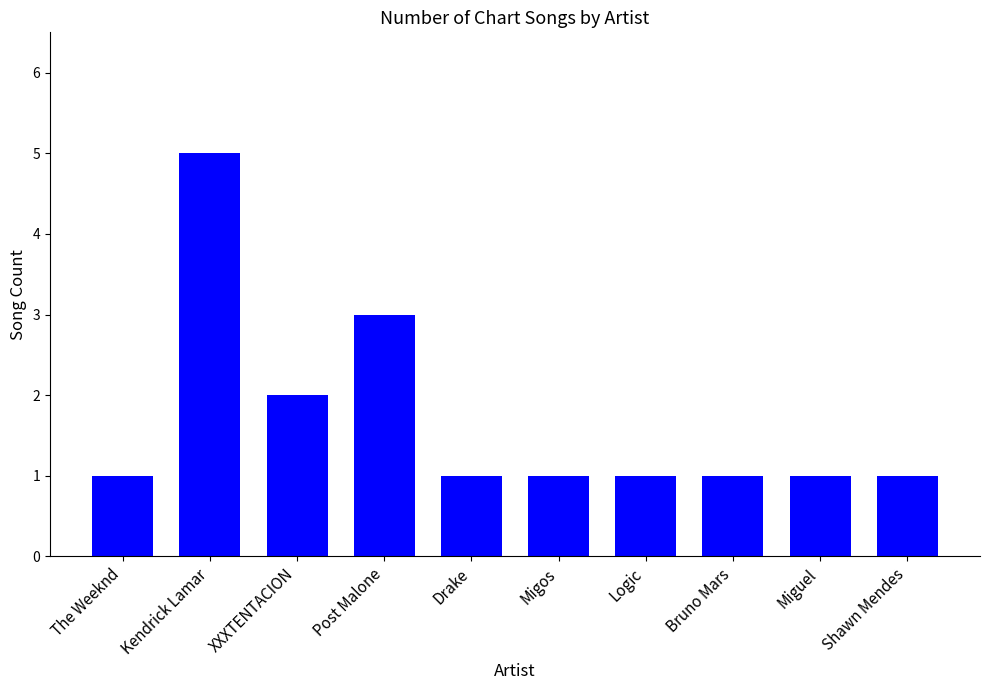

What is the ratio of the value at Bruno Mars to the value at Migos?

1.0